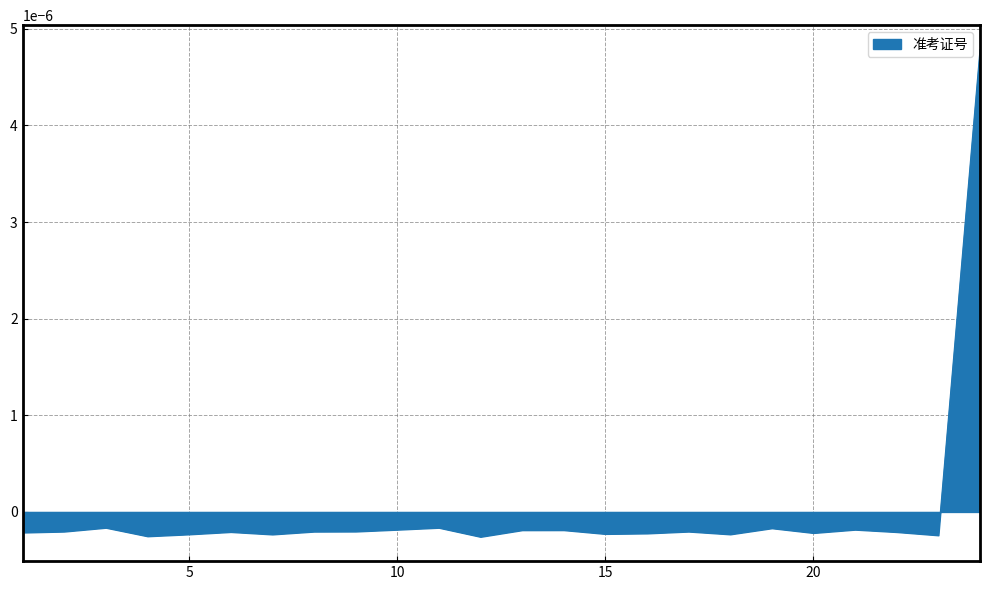

How many points are lower than both their immediate neighbors (excluding endpoints)?

7